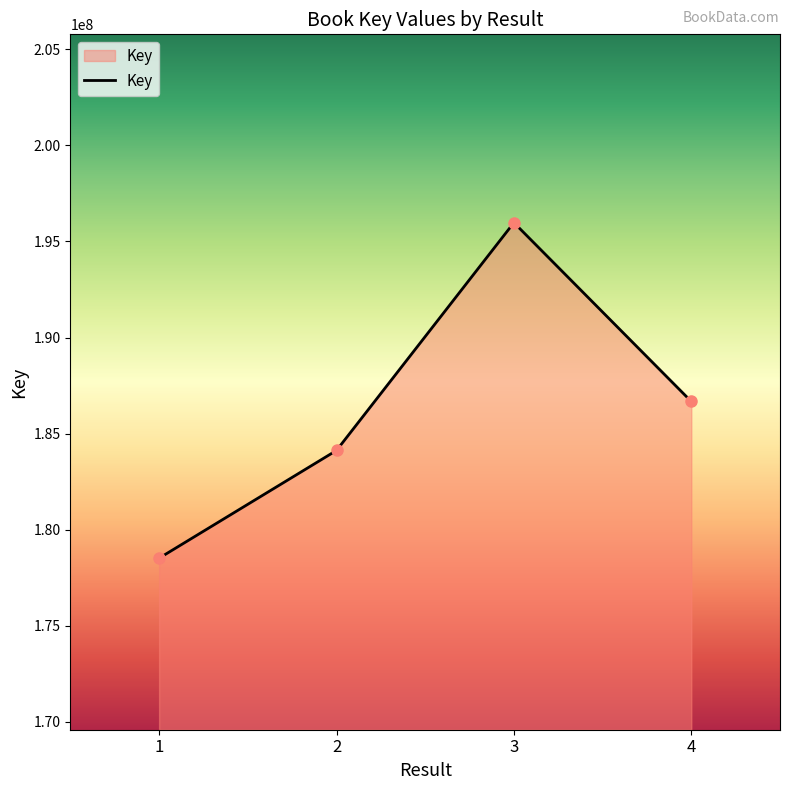

Where does the data first go above 186671141?

3